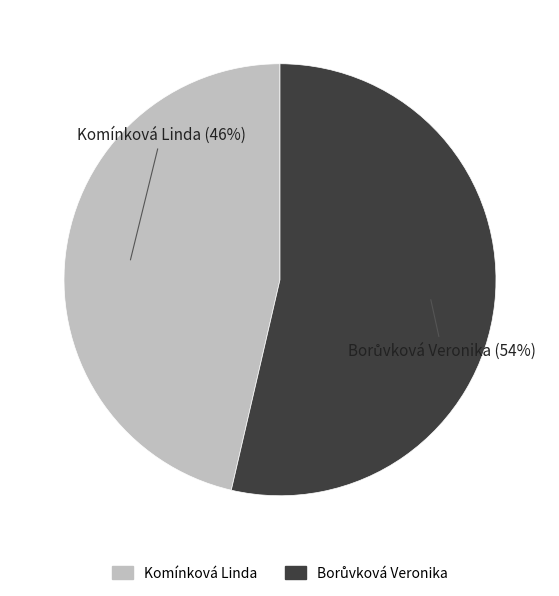

Which category has the smallest portion of the pie?

Komínková Linda